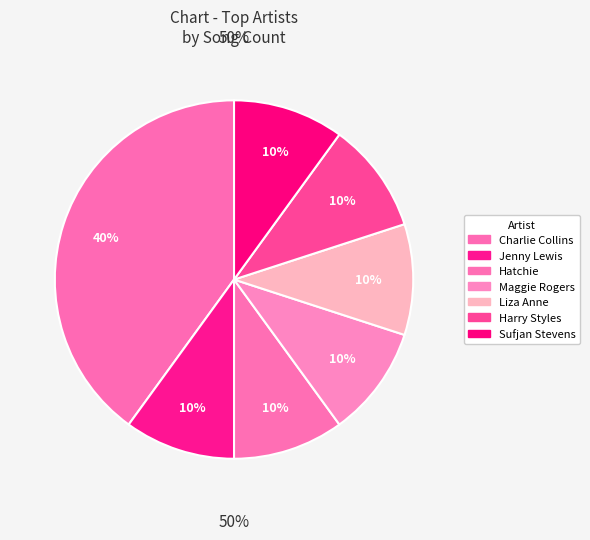

Does any single category account for the majority?

No